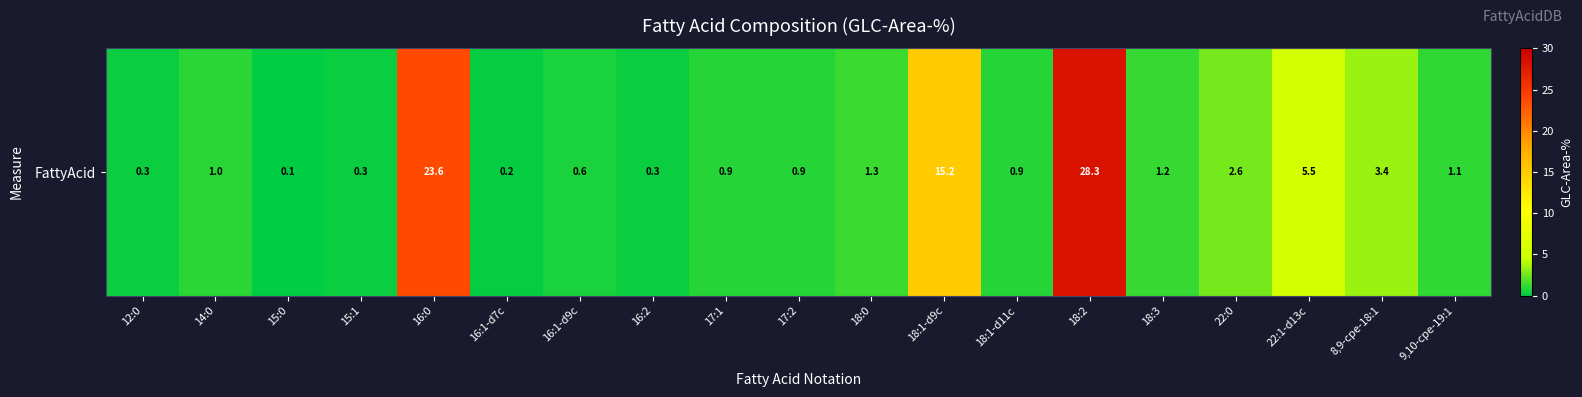

Reading right to left, extract all data points from this chart.

9,10-cpe-19:1=1.1	8,9-cpe-18:1=3.4	22:1-d13c=5.5	22:0=2.6	18:3=1.2	18:2=28.3	18:1-d11c=0.9	18:1-d9c=15.2	18:0=1.3	17:2=0.9	17:1=0.9	16:2=0.3	16:1-d9c=0.6	16:1-d7c=0.2	16:0=23.6	15:1=0.3	15:0=0.1	14:0=1.0	12:0=0.3